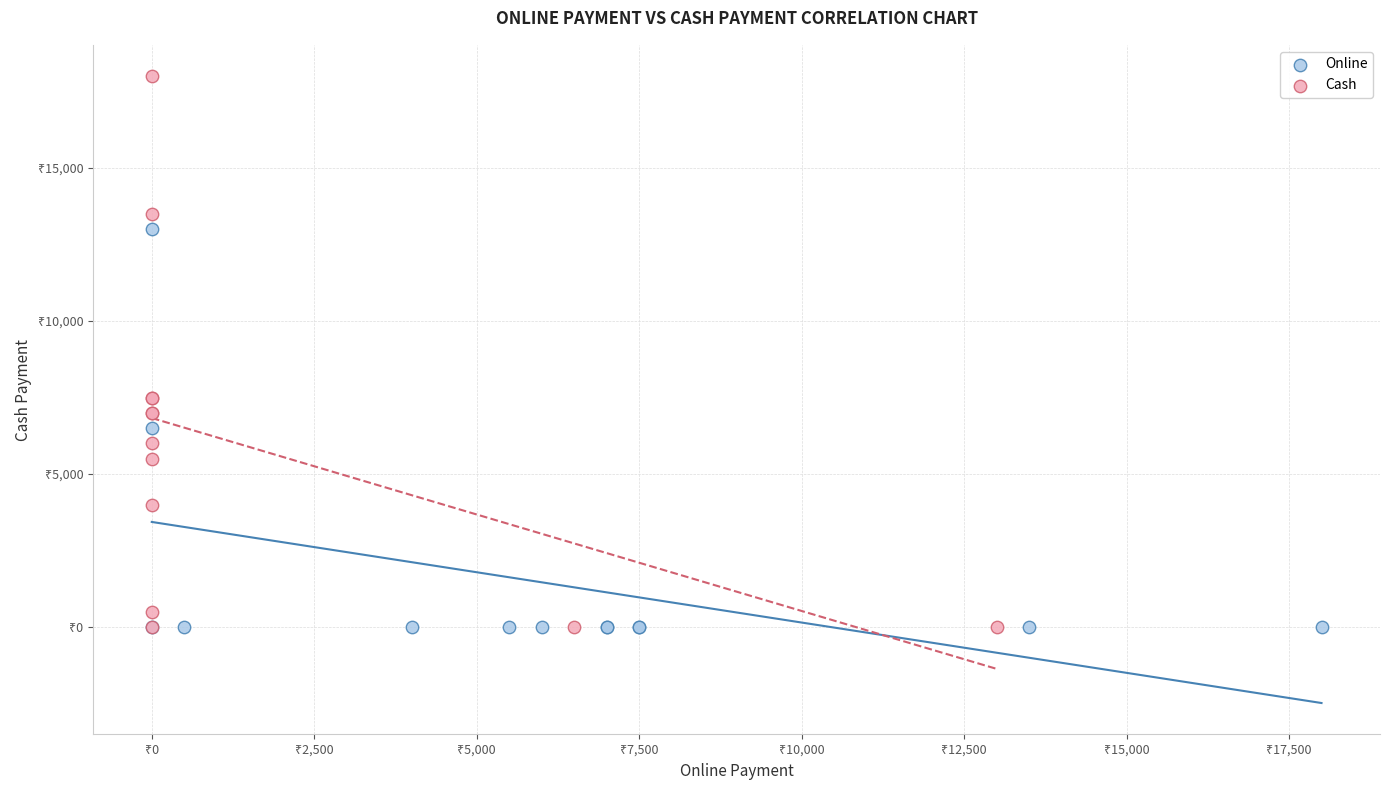

Which series has the largest Y range (max minus min)?

Cash